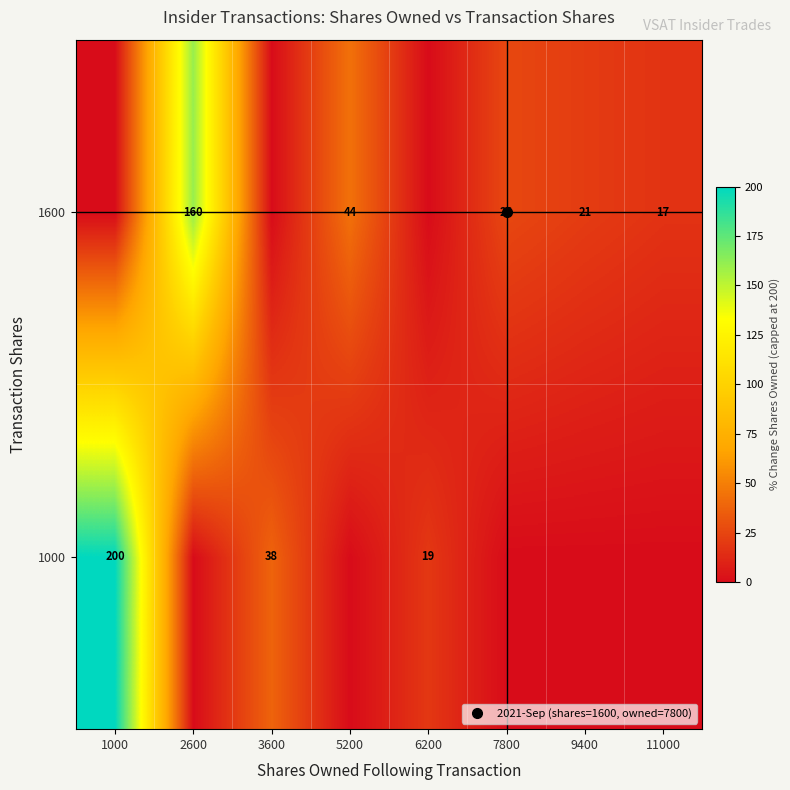

What is the spread (max minus min) of values at 6200?

19